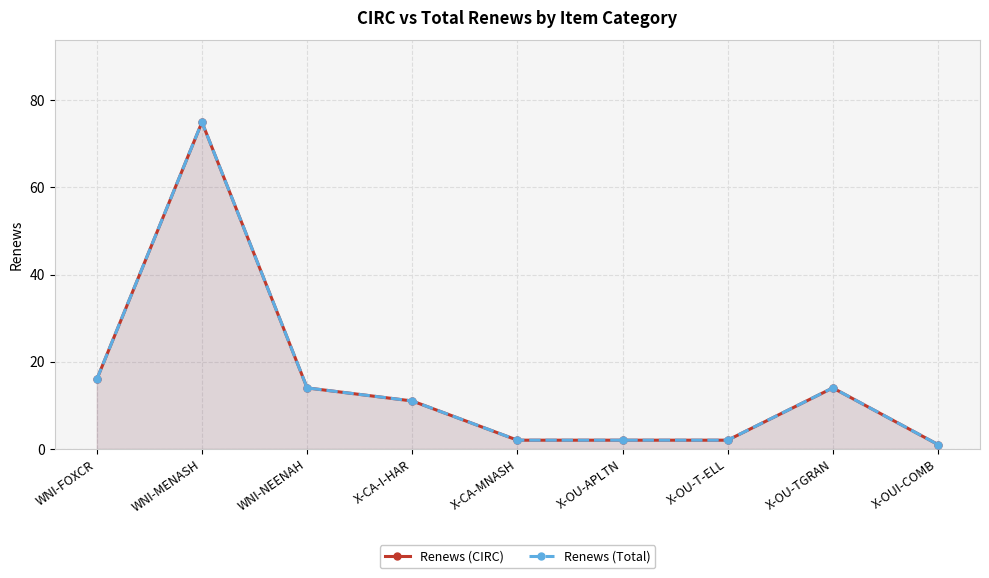

What is the sum of the Renews (CIRC) values at X-CA-MNASH and X-CA-I-HAR?

13